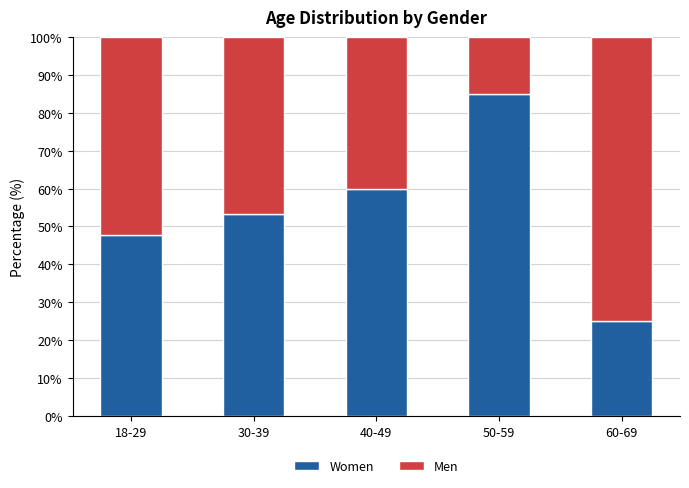

What is the total value across all series at 30-39?

100.0